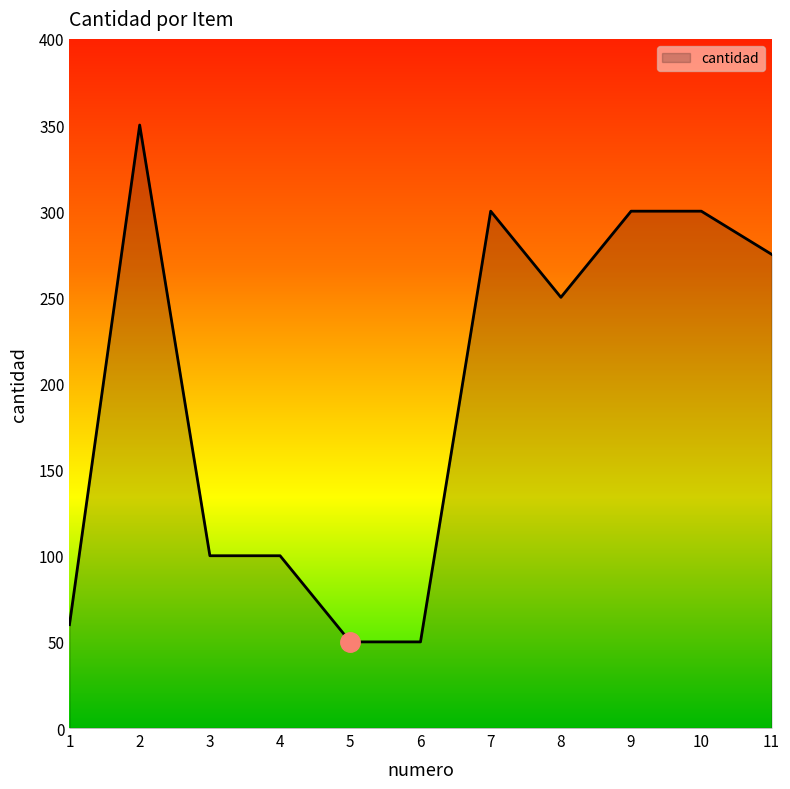

Where is the first local maximum?

2